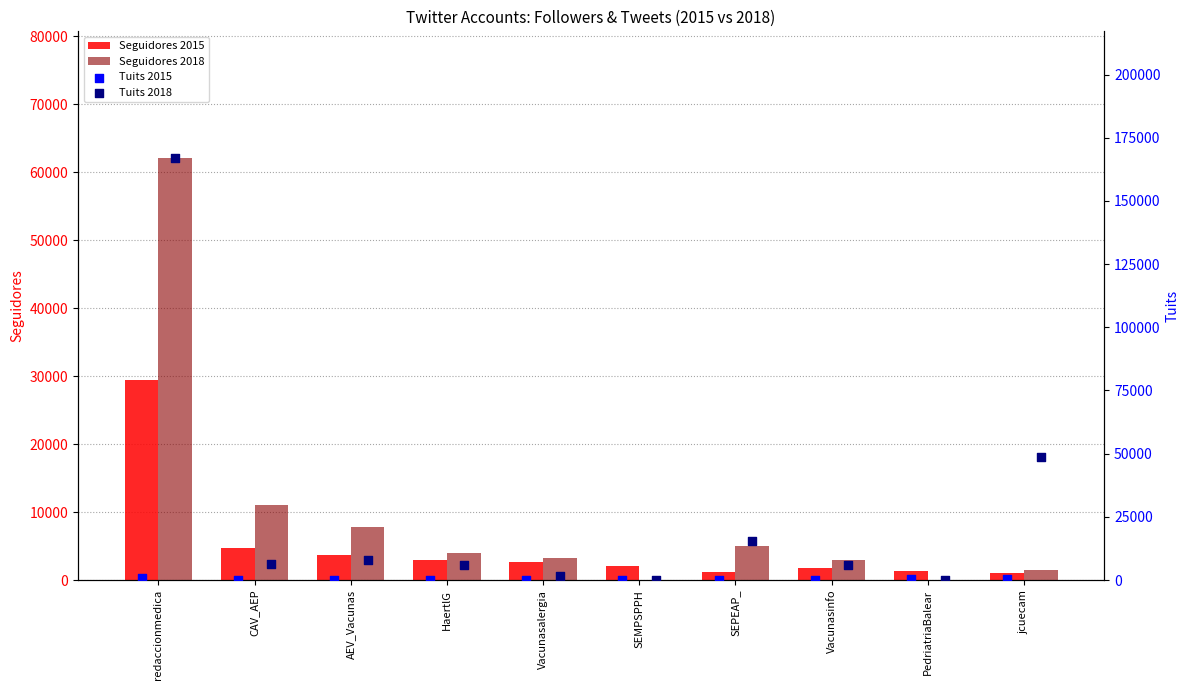

At how many categories does at least one series exceed 113346?

1